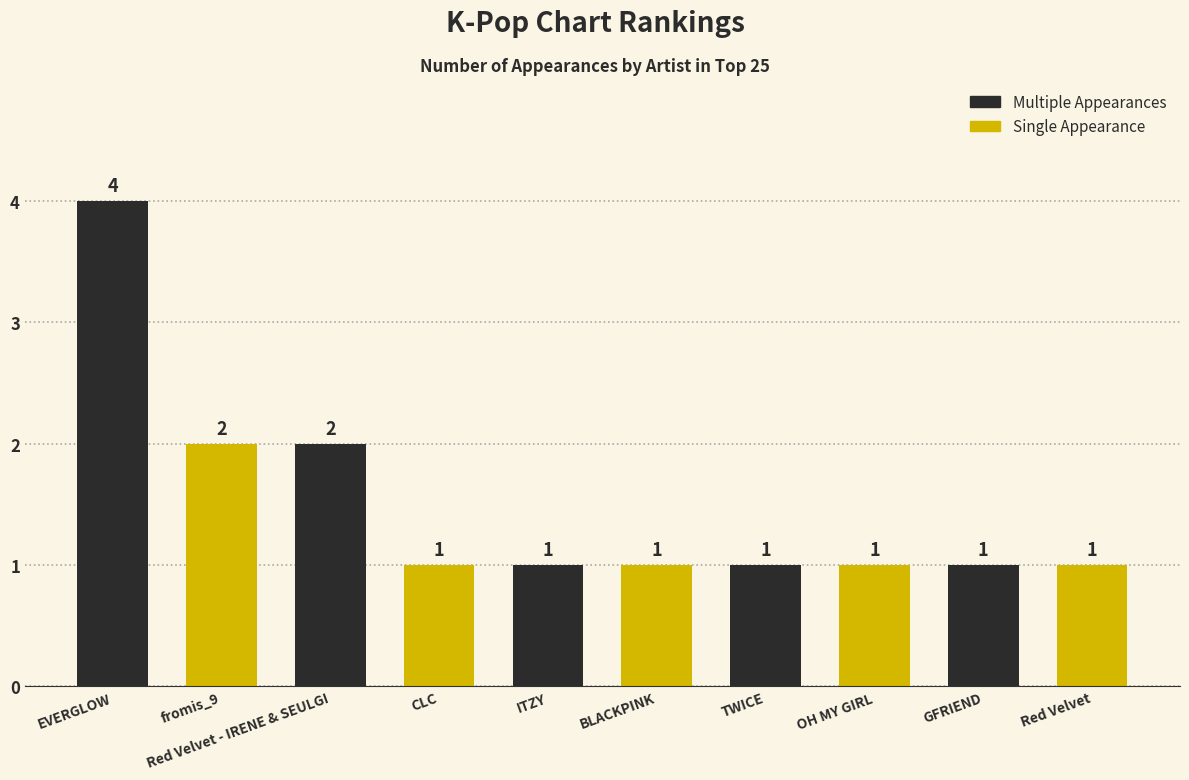

The chart shows a value of 1 at TWICE. True or false?

True